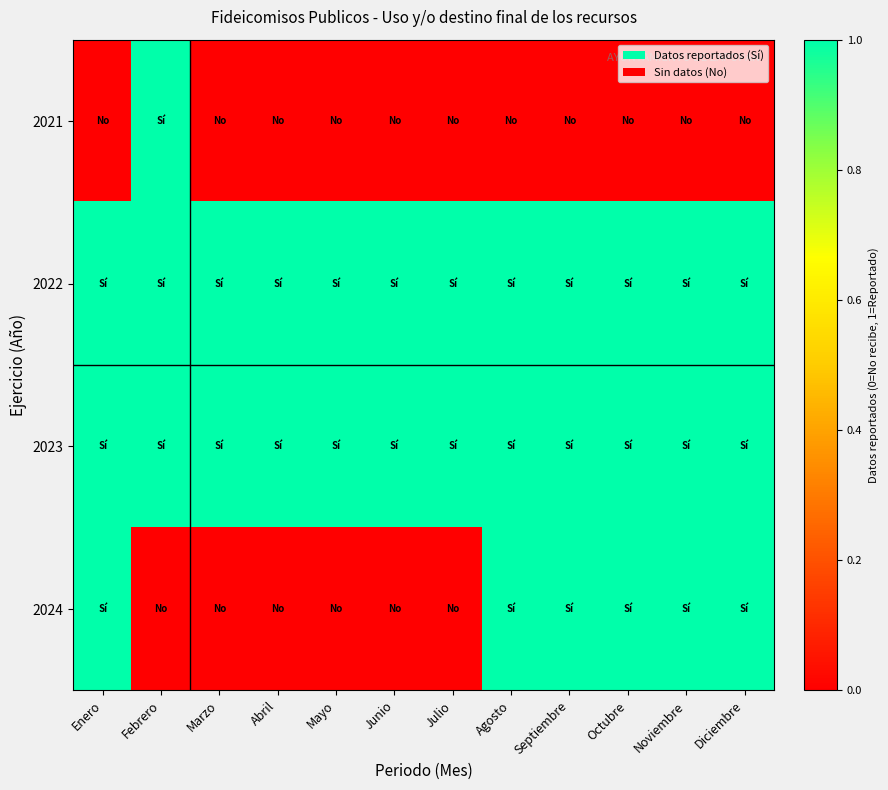

Which has a higher value, Febrero or Agosto?

Febrero